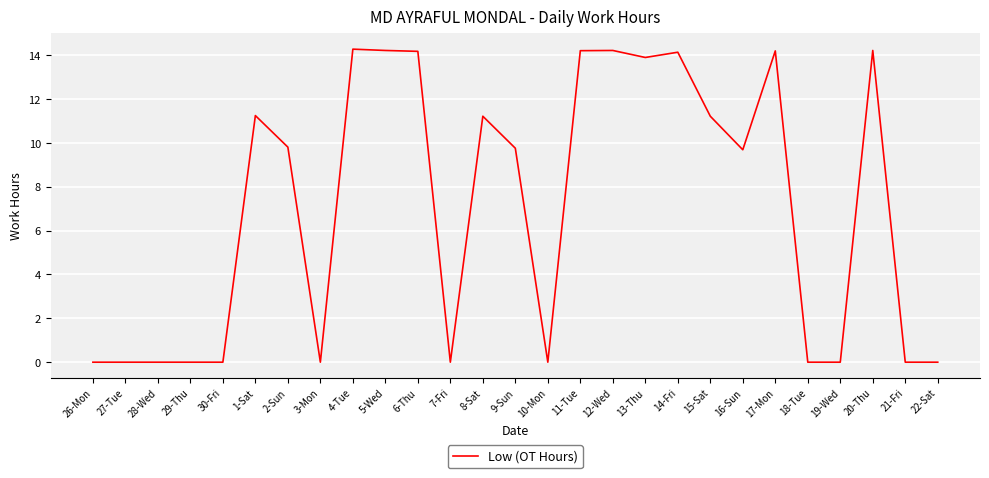

What is the difference between the maximum and minimum values?

14.3